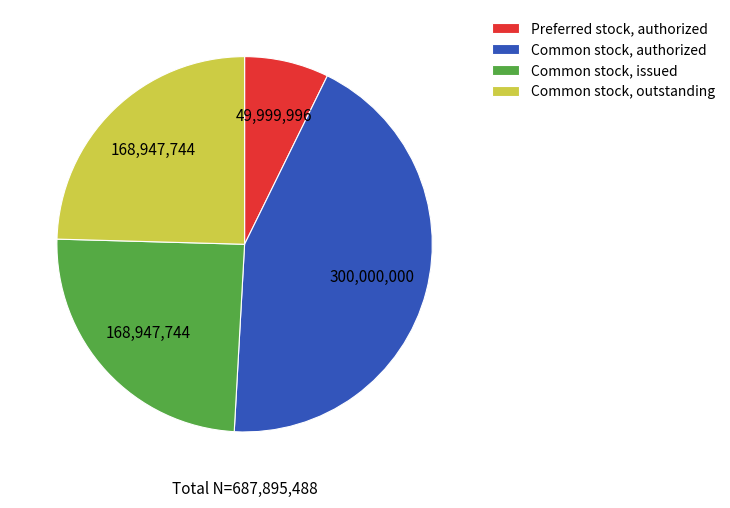

Is there a majority slice in this chart?

No